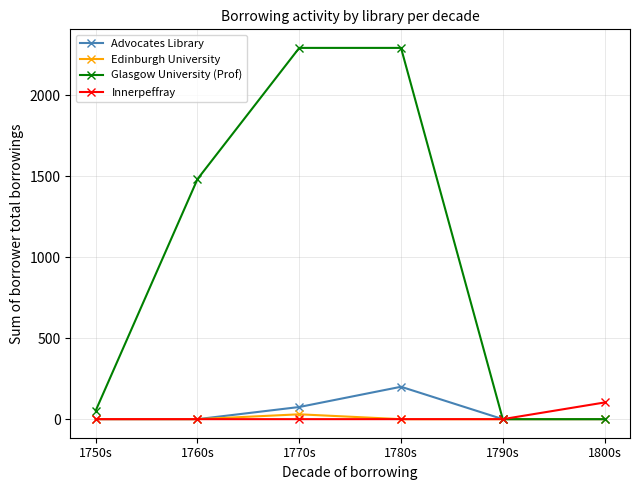

What is the spread (max minus min) of values at 1750s?

53